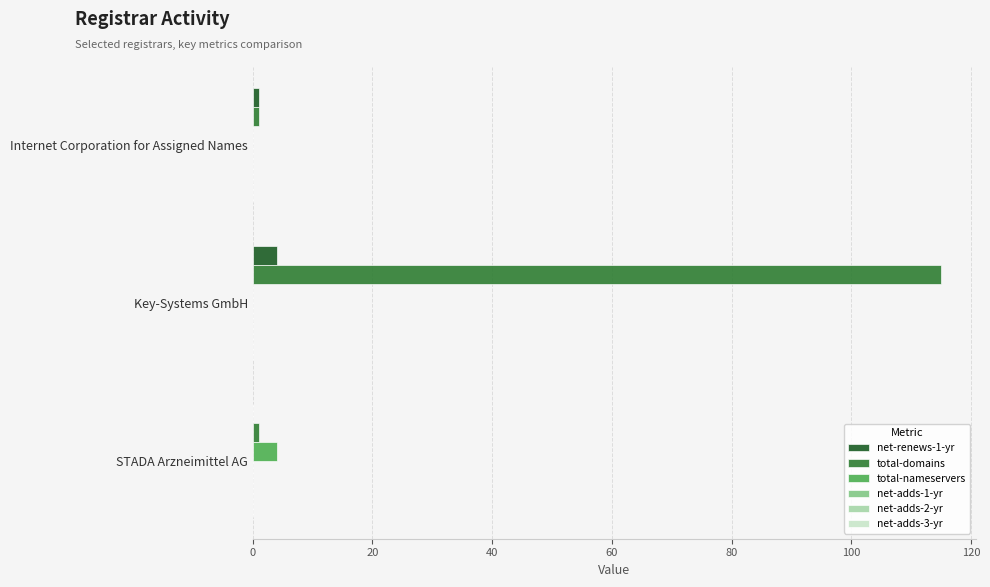

Between Internet Corporation for Assigned Names and Key-Systems GmbH, which series saw the biggest shift?

total-domains